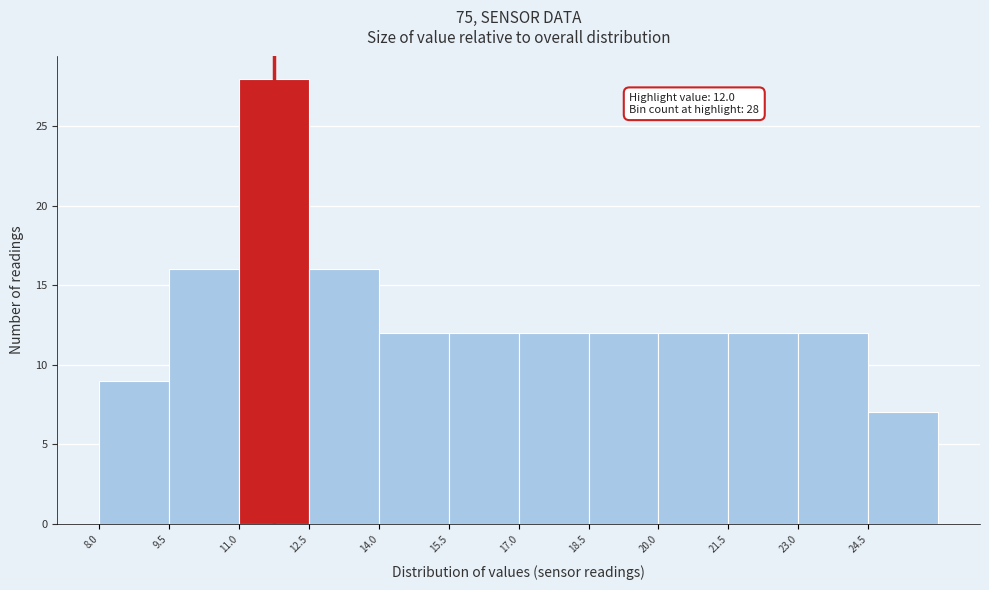

Which range on the x-axis has the tallest bar?

11.0 to 12.5